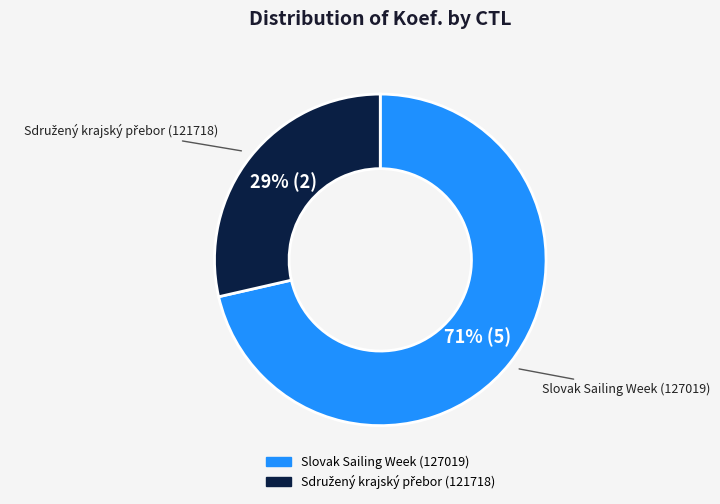

Is there a majority slice in this chart?

Yes